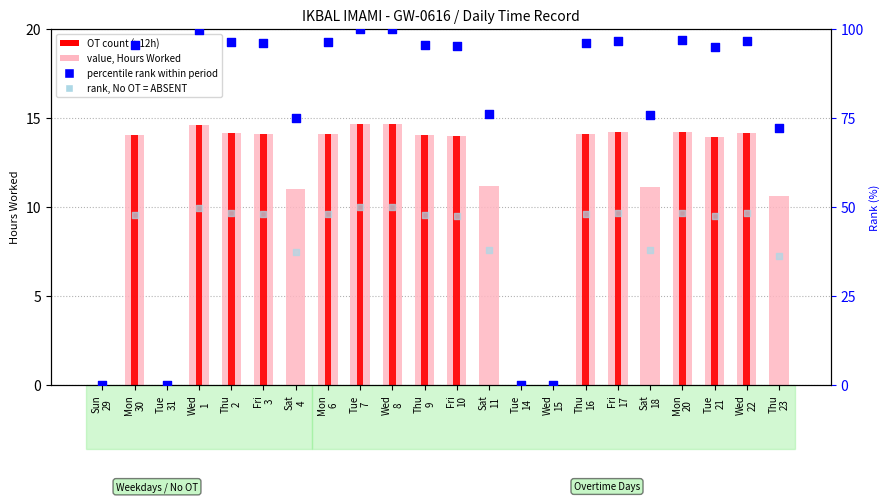

Which series contains the highest Y value?

percentile rank within period